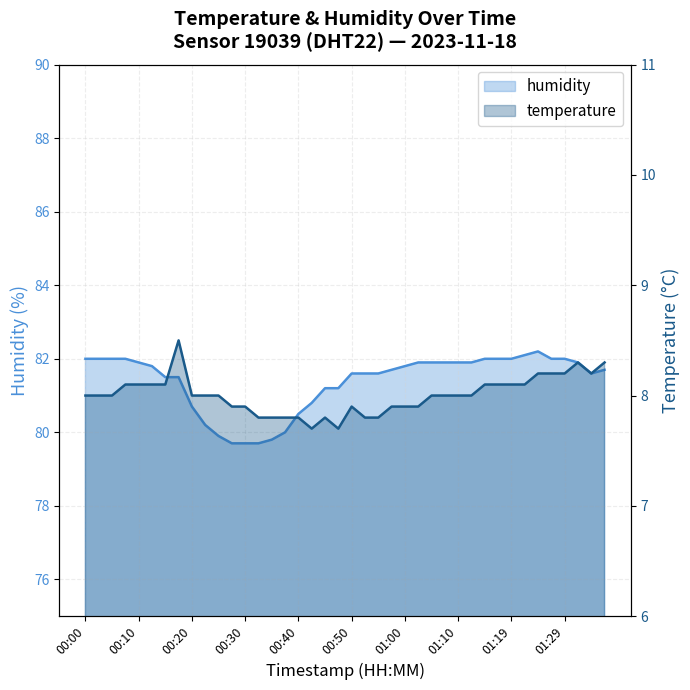

What is the difference between the temperature values at 00:47 and 01:27?

0.5